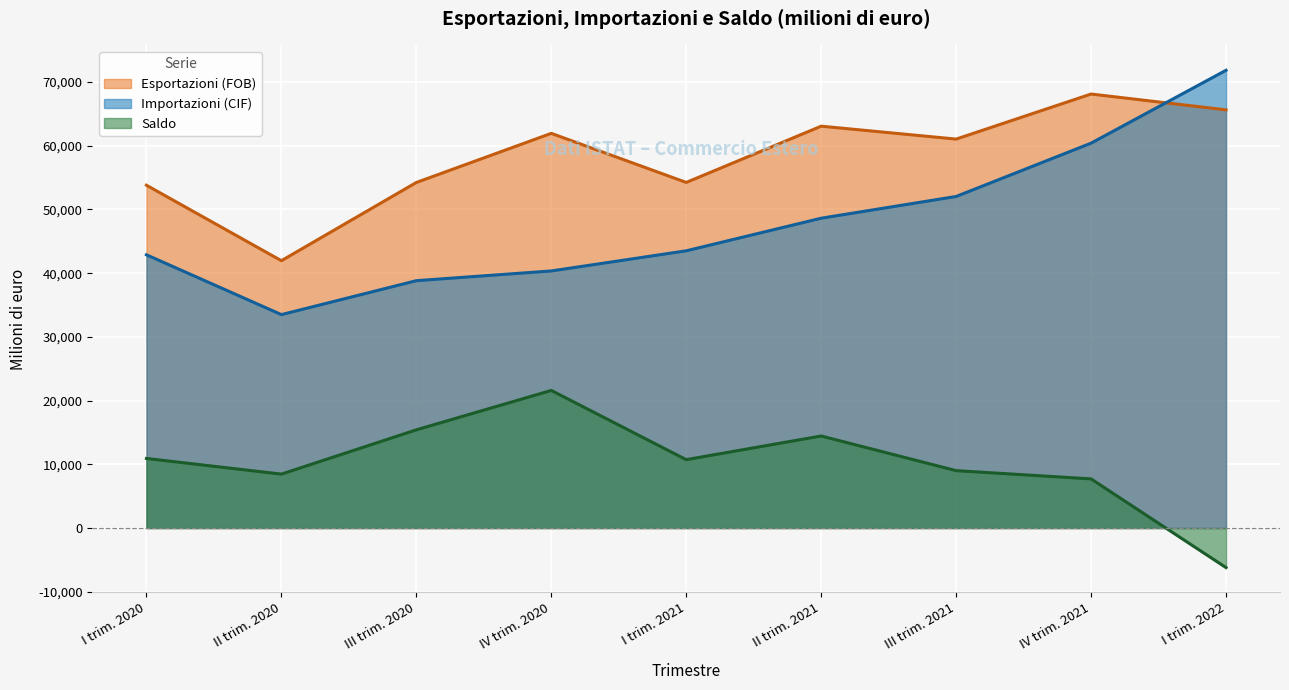

Which series has the largest total across all categories?

Esportazioni (FOB)